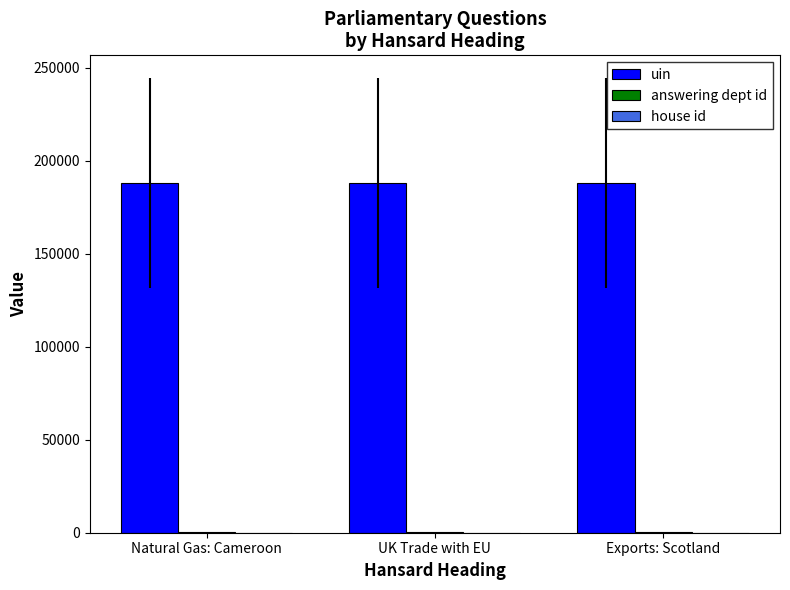

What is the sum of all uin values?

564142